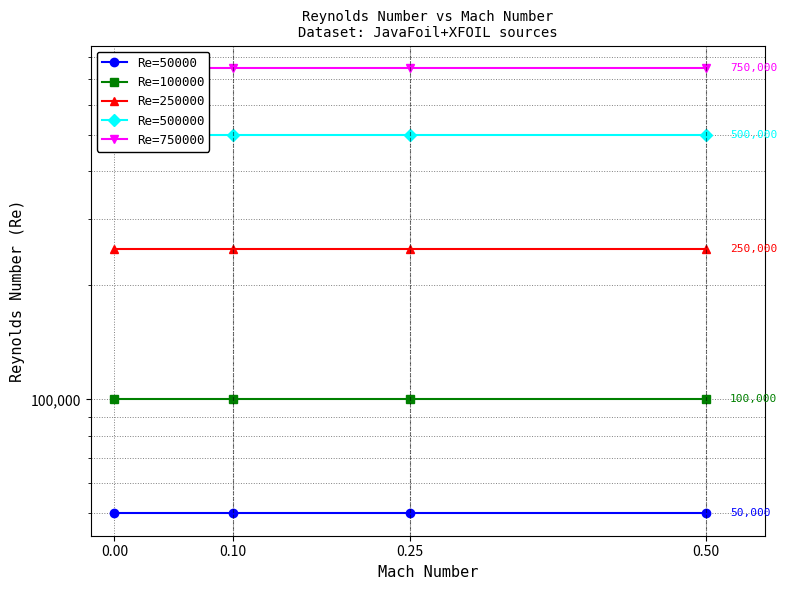

Reading right to left, what are all the values shown in this chart?

Re=50000: 50000	50000	50000	50000
Re=100000: 100000	100000	100000	100000
Re=250000: 250000	250000	250000	250000
Re=500000: 500000	500000	500000	500000
Re=750000: 750000	750000	750000	750000